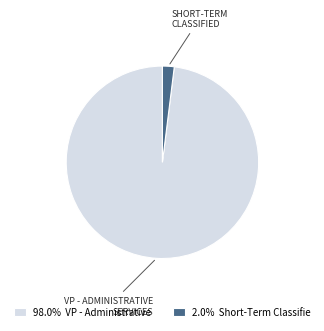

Is the sum of 2.0% Short-Term Classifie and 98.0% VP - Administrative greater than half?

Yes